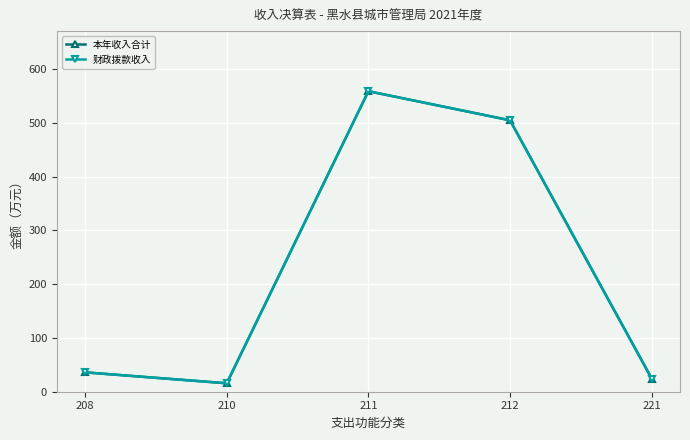

At which label does 财政拨款收入 reach its peak?

211